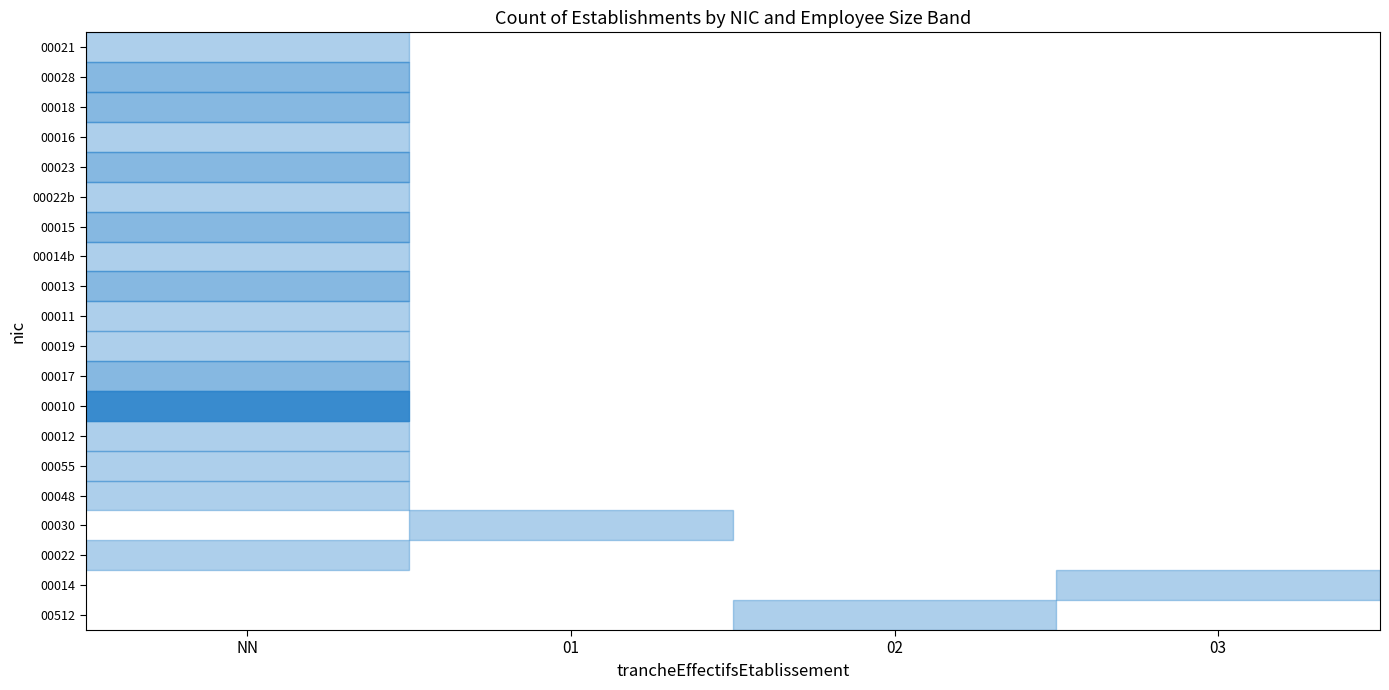

Between 02 and 03, which is larger?

02